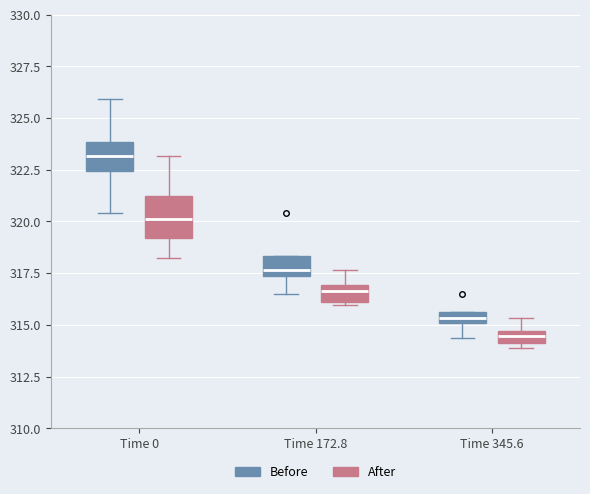

Where does the upper whisker of the box for Time 0 (After) end on the y-axis? The values are not printed on the chart, so give them approximately, as read against the axis.

323.0